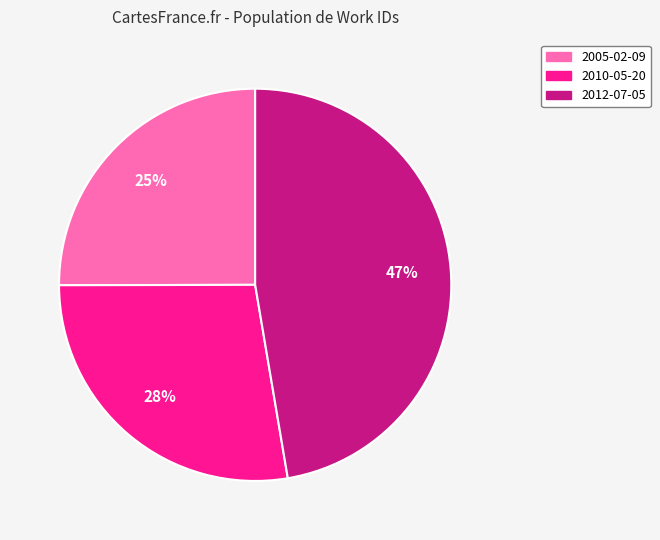

Rank the categories by value from highest to lowest.

2012-07-05, 2010-05-20, 2005-02-09